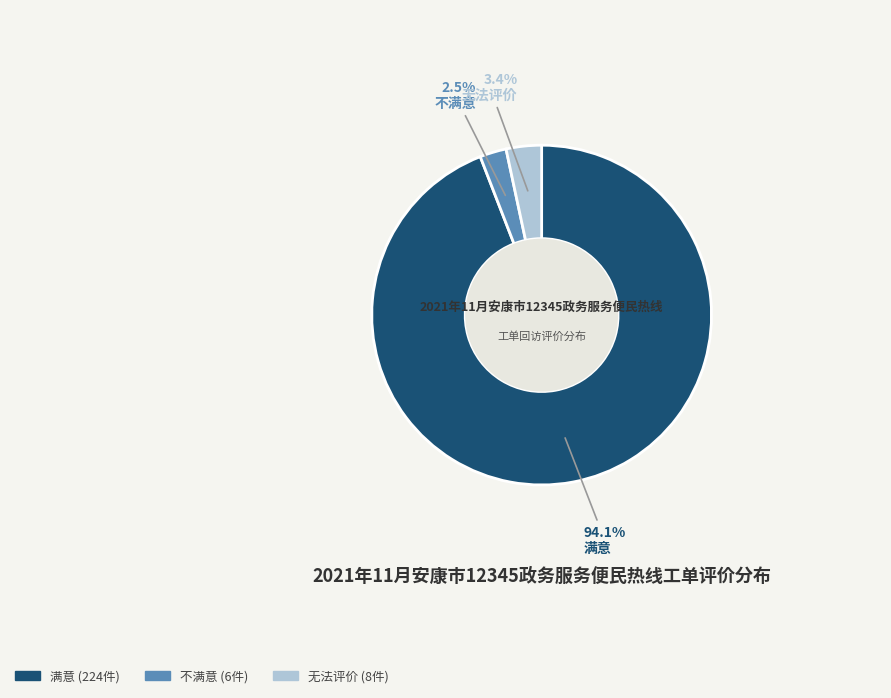

How many segments does this pie chart have?

3